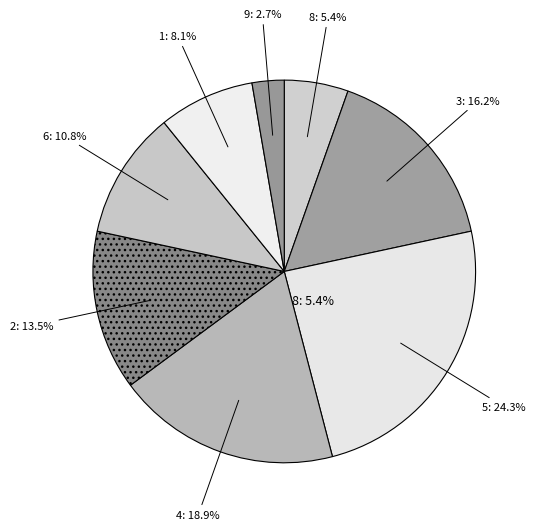

To the nearest percent, what is the average slice percentage?

12%